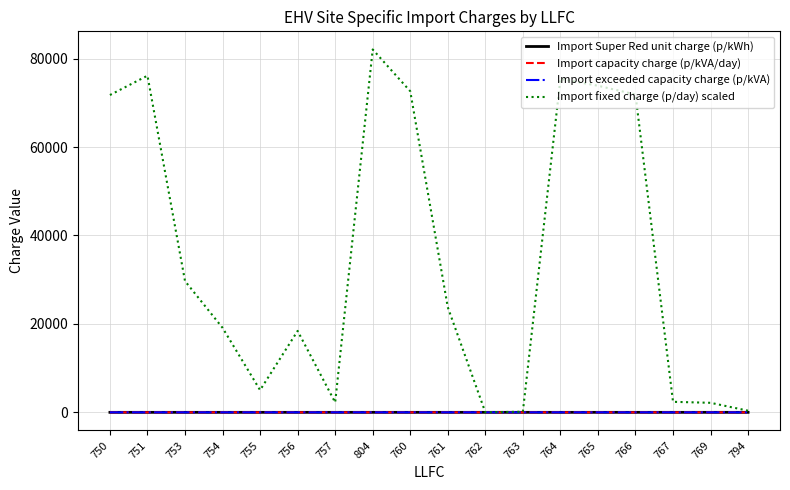

Is this an area chart (filled region under the line)?

No